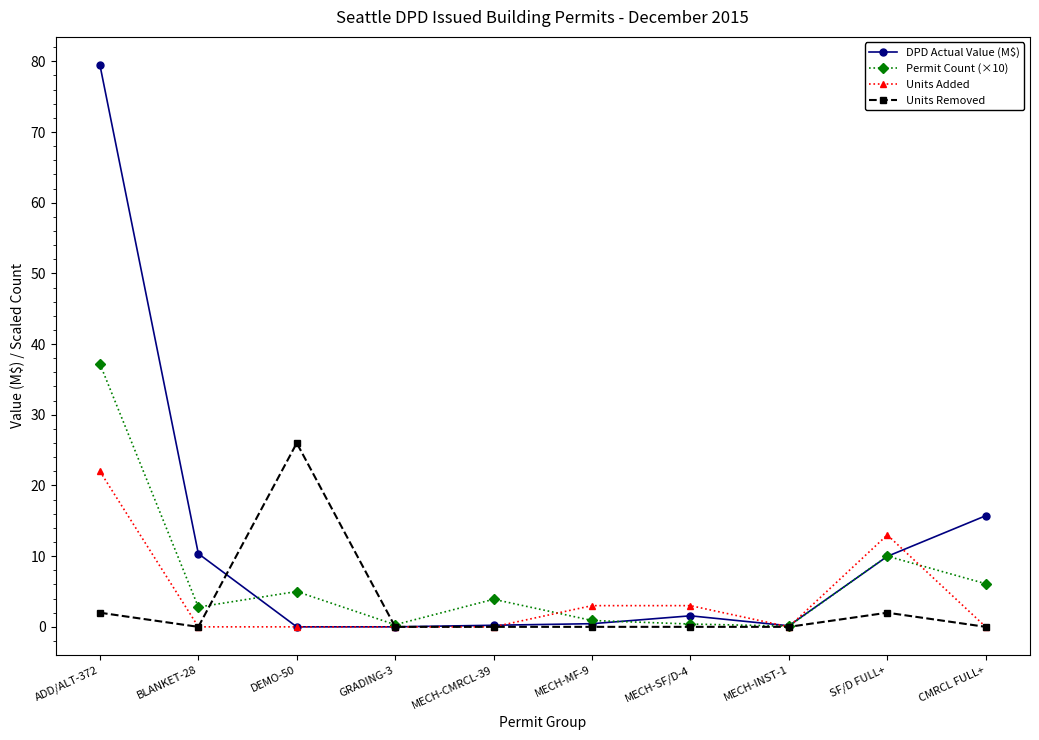

Which series has the widest spread of values?

DPD Actual Value (M$)